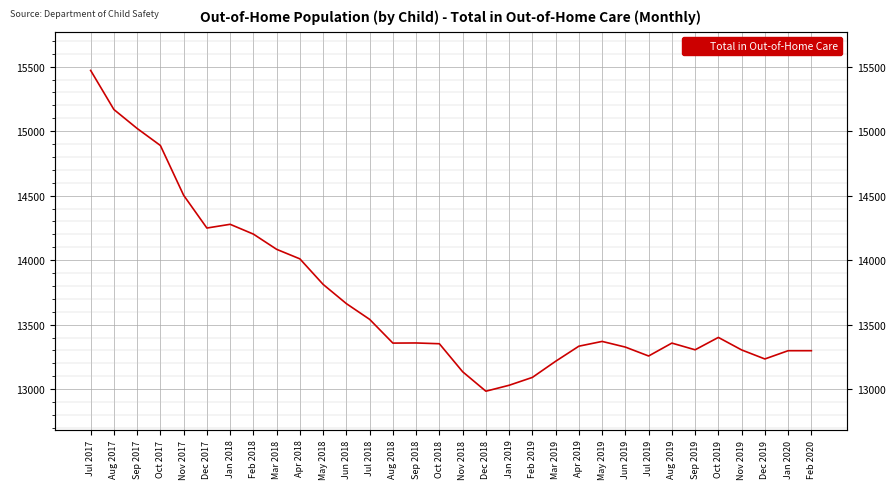

What is the sum of the values at Nov 2017 and Jul 2019?

27760